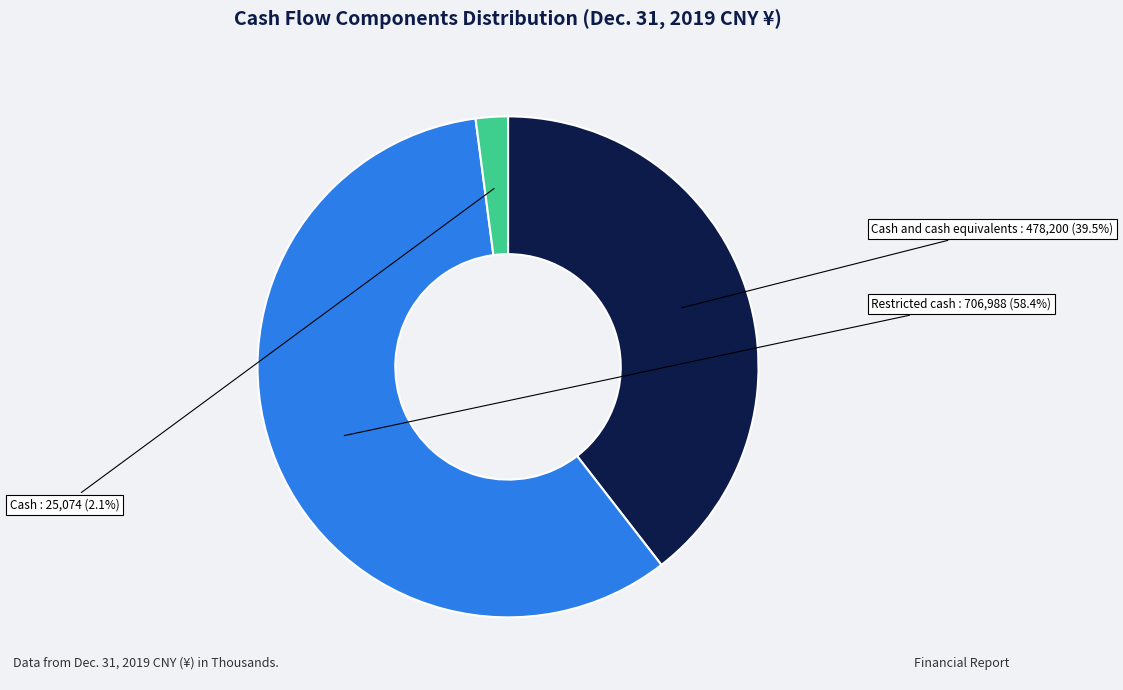

Is there a majority slice in this chart?

Yes